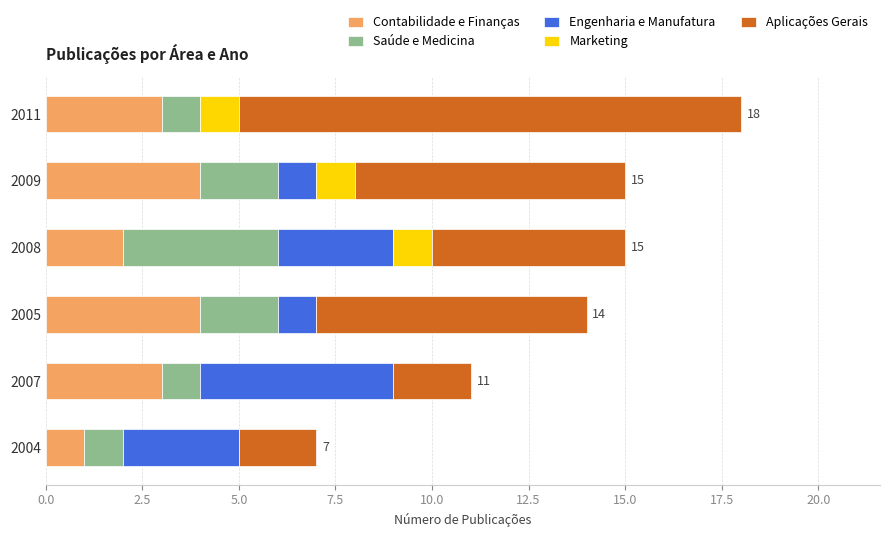

Count the number of categories in the chart.

6